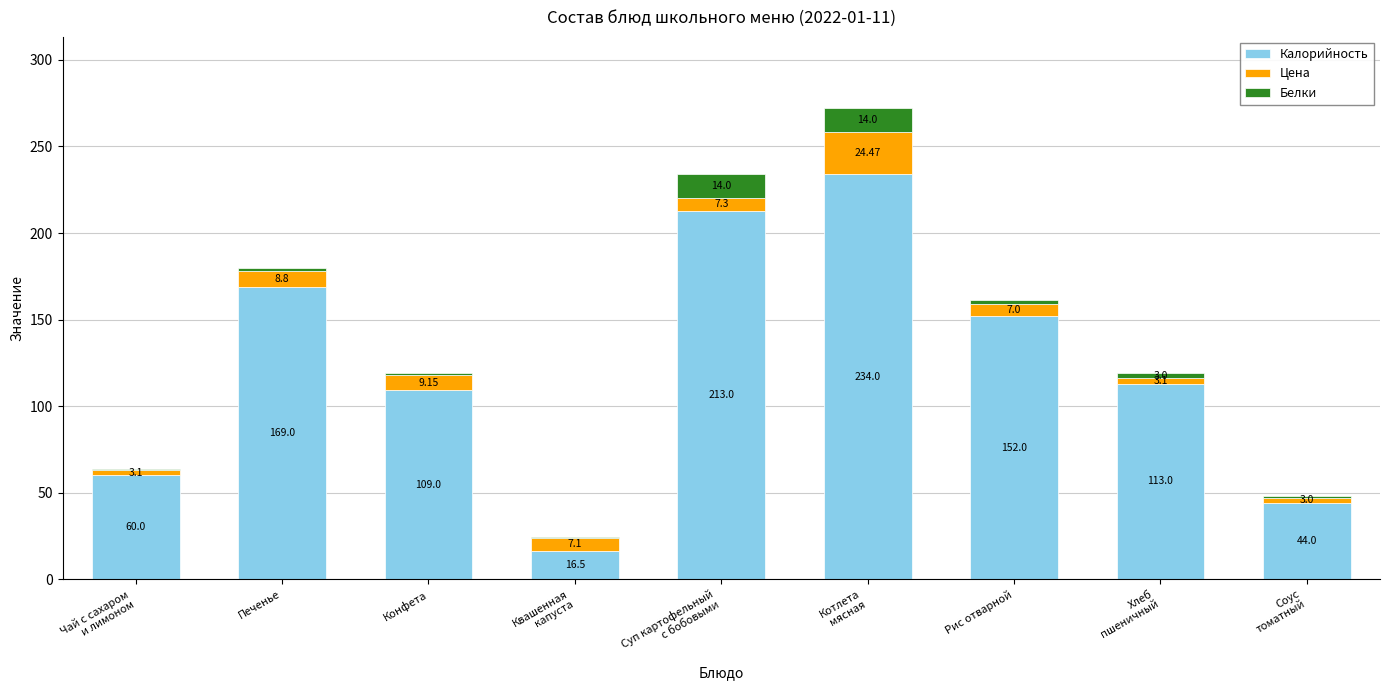

Where does the Калорийность series first go above 113?

Печенье